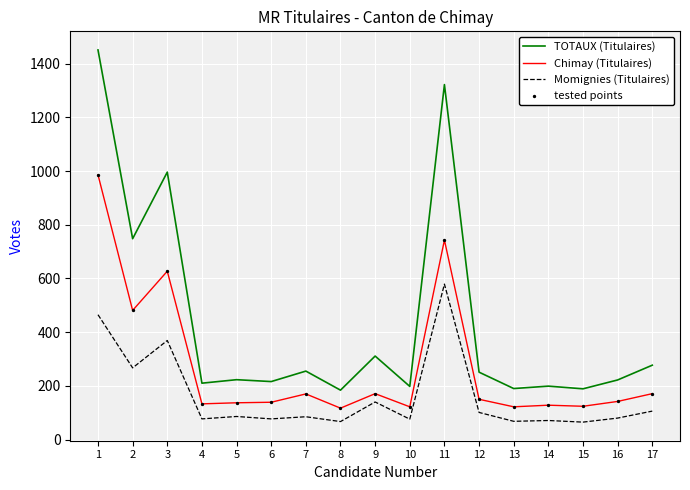

True or false: Momignies (Titulaires) and Chimay (Titulaires) cross at least once.

False